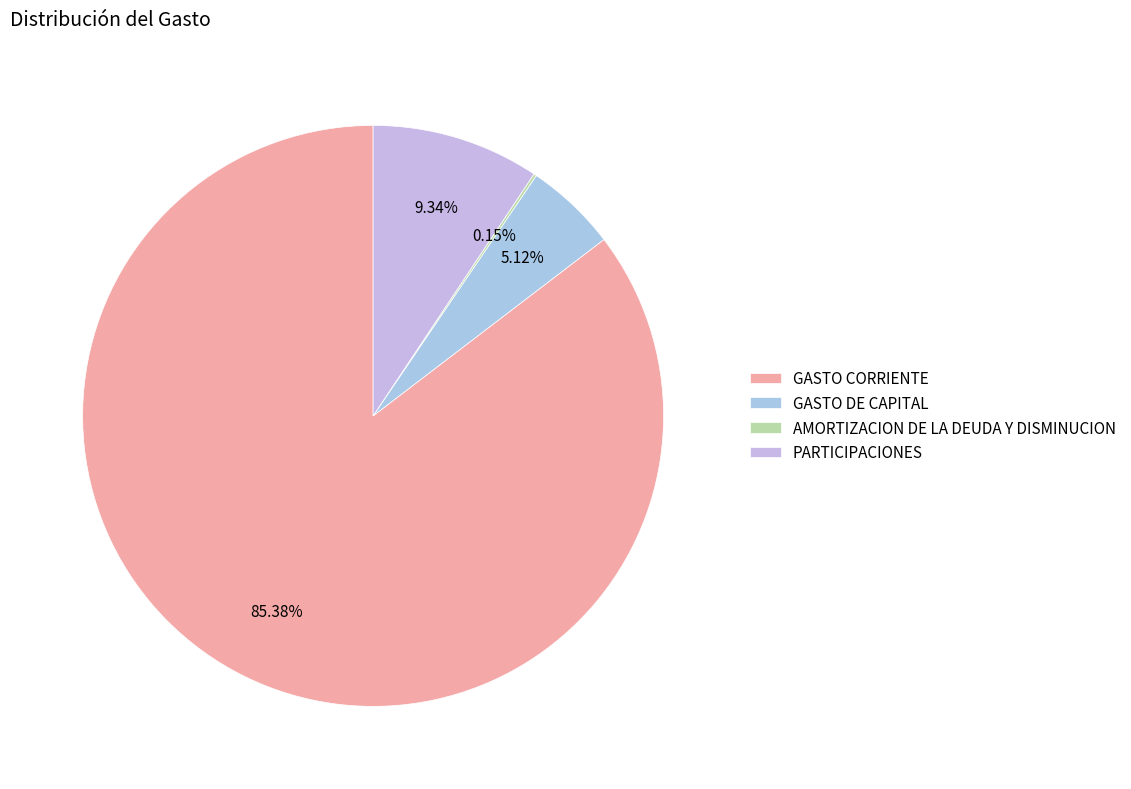

What percentage is NOT represented by GASTO CORRIENTE?

14.6%